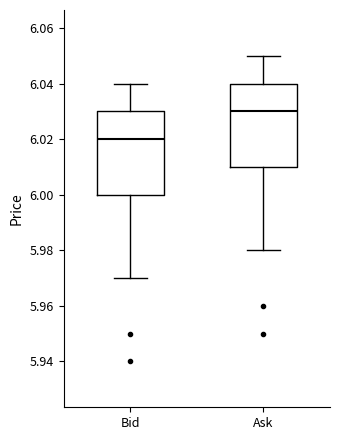

Where does the median line of the box for Bid sit on the y-axis? The values are not printed on the chart, so give them approximately, as read against the axis.

6.02